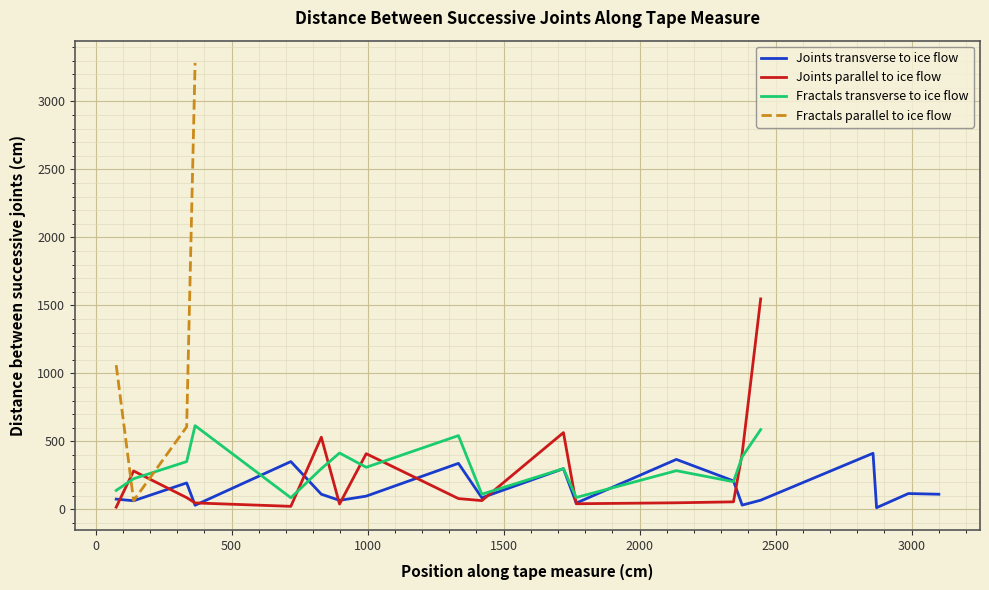

What is the approximate value of Joints transverse to ice flow at 76, to the nearest 10?

80